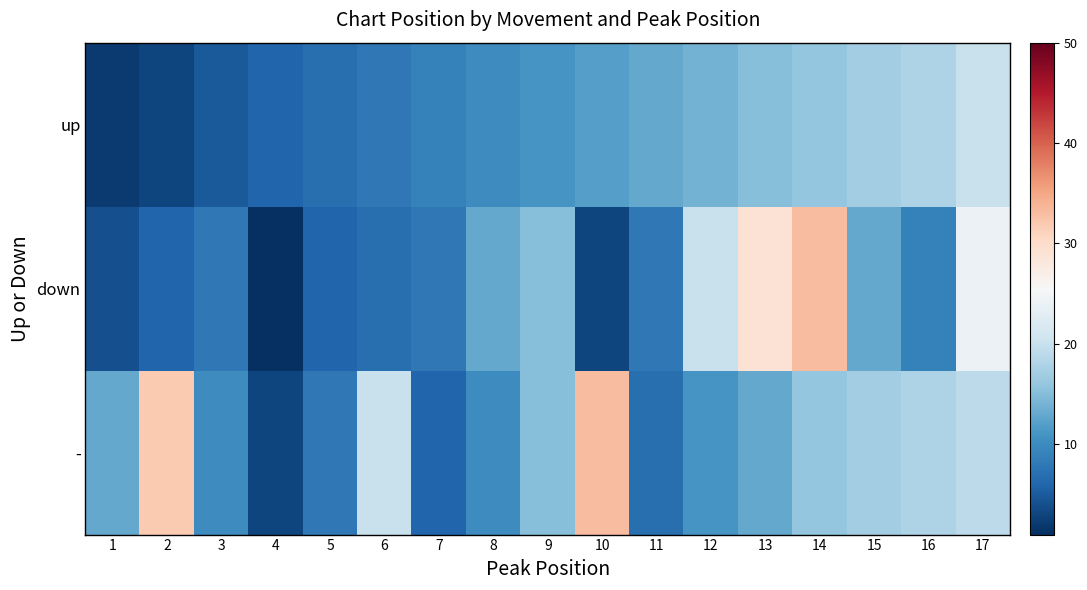

Reading left to right, transcribe all the data shown in this chart.

up: 1=2	2=3	3=5	4=6	5=7	6=8	7=9	8=10	9=11	10=12	11=13	12=14	13=15	14=16	15=17	16=18	17=20
down: 1=4	2=6	3=8	4=1	5=6	6=7	7=8	8=13	9=15	10=3	11=8	12=20	13=29	14=33	15=13	16=9	17=24
-: 1=13	2=32	3=10	4=3	5=8	6=20	7=6	8=10	9=15	10=33	11=7	12=11	13=13	14=16	15=17	16=18	17=19